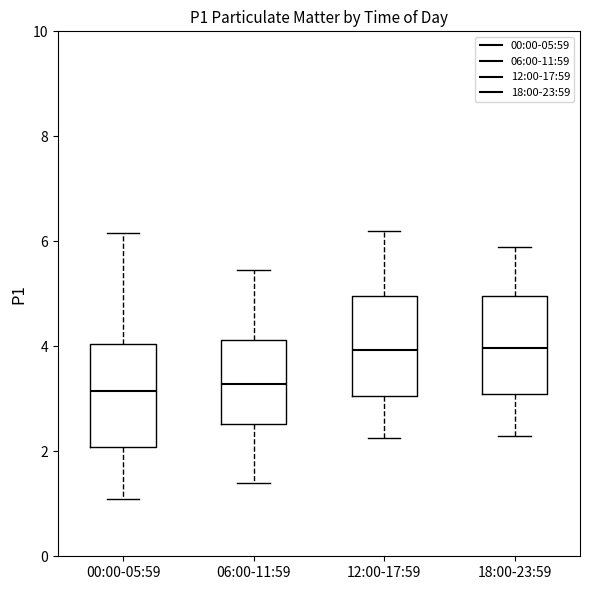

Where does the lower whisker of the box for 00:00-05:59 end on the y-axis? The values are not printed on the chart, so give them approximately, as read against the axis.

1.2